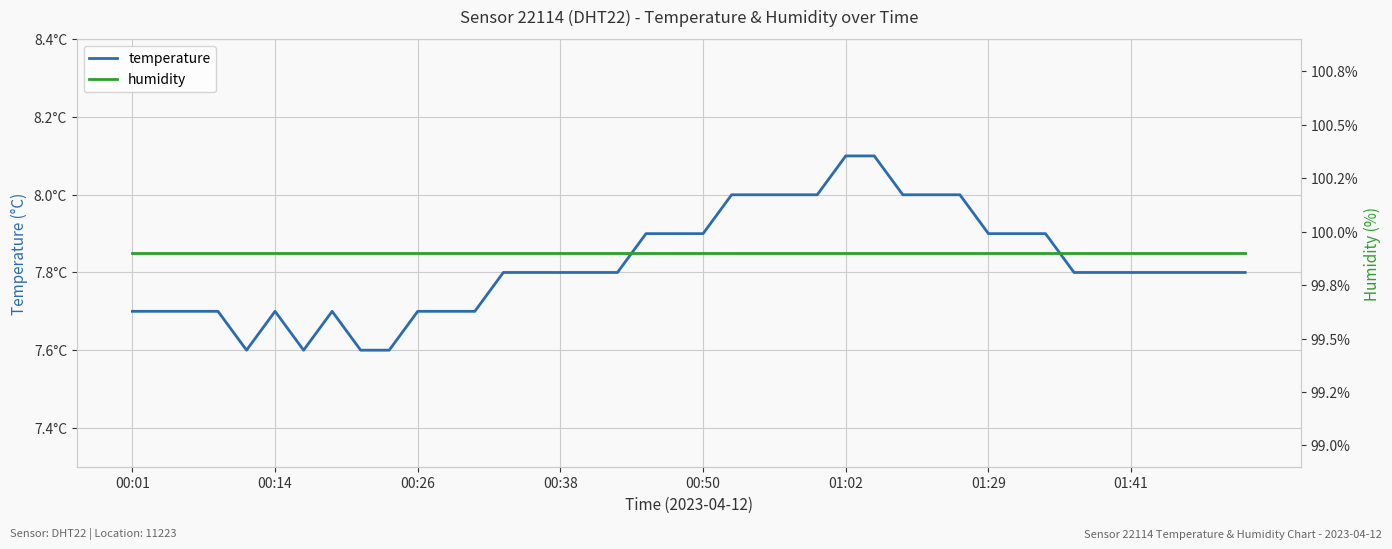

What is the sum of the humidity values at 29 and 16?

199.8